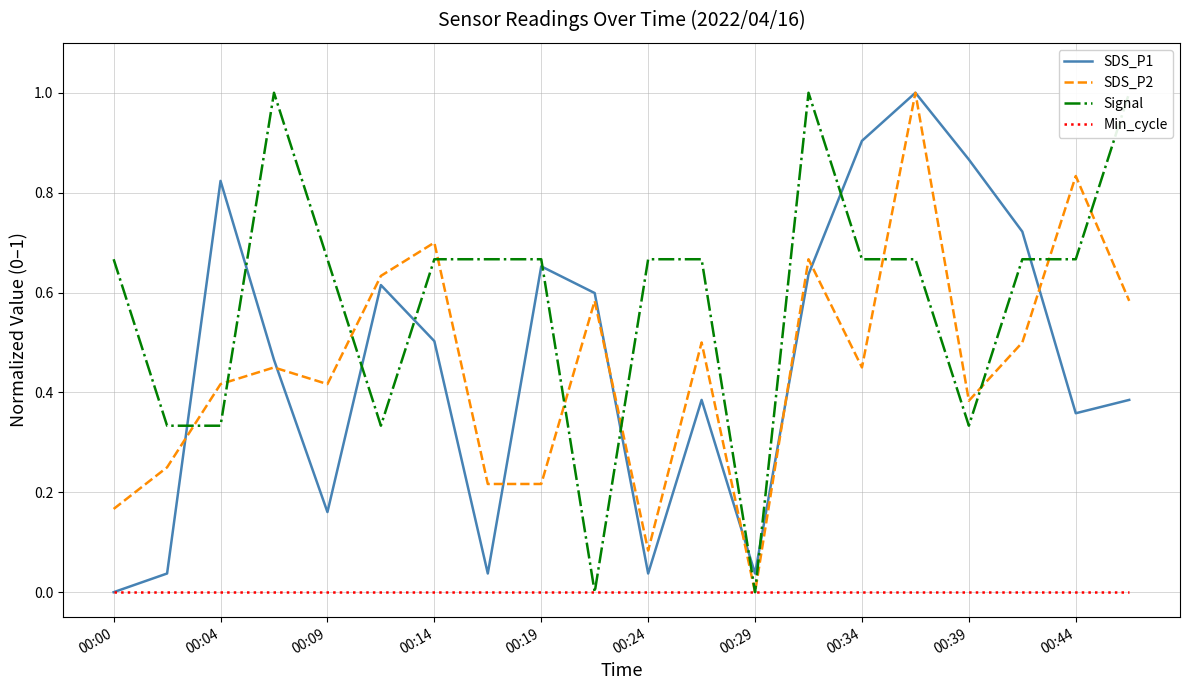

What is the maximum value for SDS_P2?

1.0